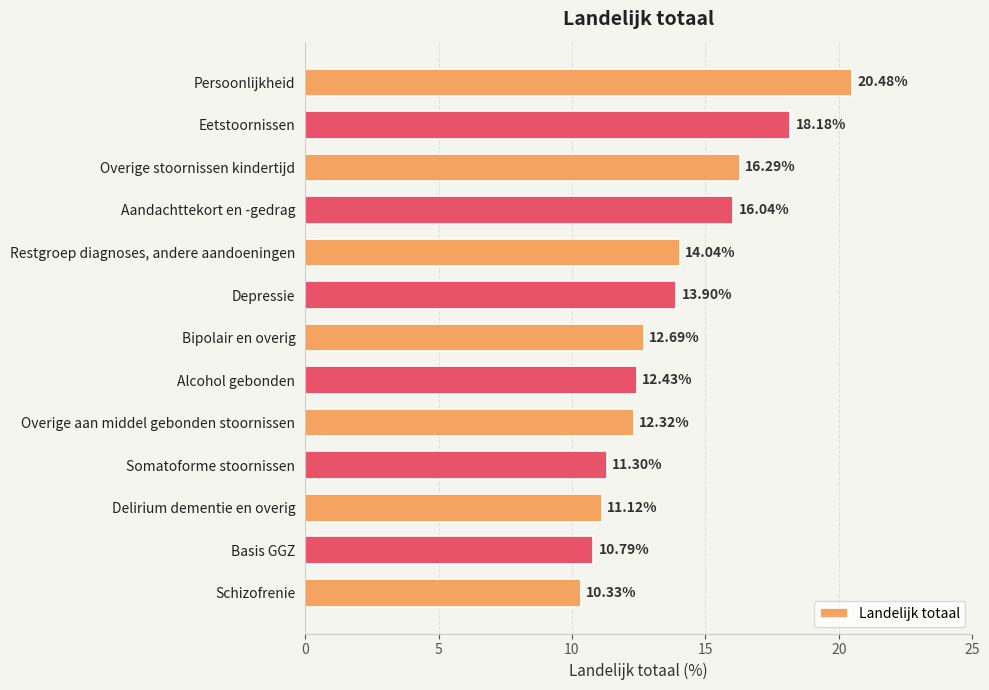

Approximately how many times larger is the value at Schizofrenie compared to Basis GGZ?

1.0